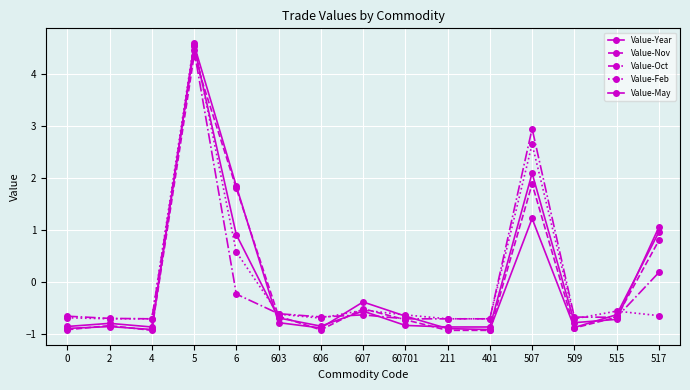

How many data points in Value-Feb are less than 0?

12